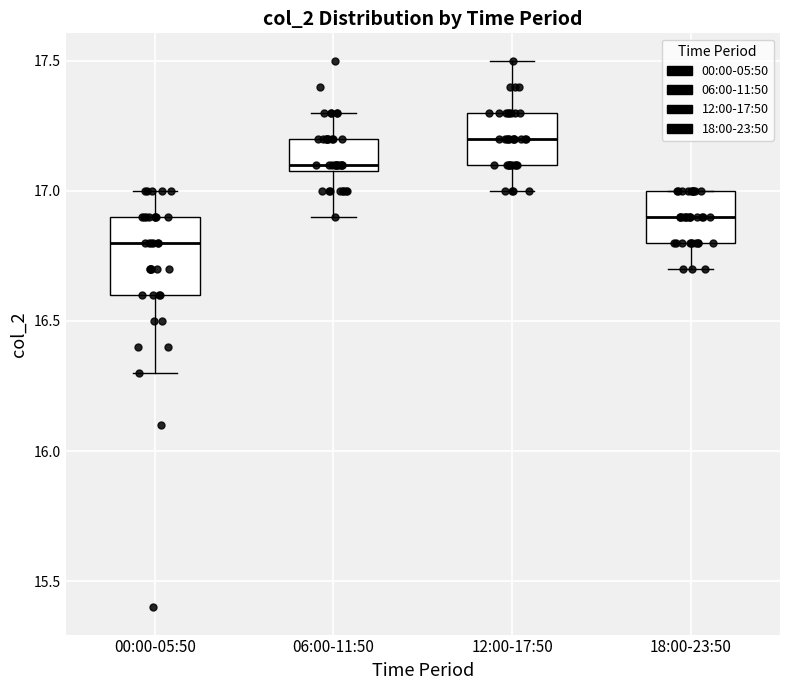

Reading left to right, read every box against the y-axis: the position of its median line, the range the box covers, and the ends of its whiskers. The values are not printed on the chart, so give them approximately, as read against the axis.

00:00-05:50: median 16.8, box 16.6 to 16.9, whiskers 16.3 to 17.0
06:00-11:50: median 17.1 (just above the box's lower edge), box 17.1 to 17.2, whiskers 16.9 to 17.3
12:00-17:50: median 17.2, box 17.1 to 17.3, whiskers 17.0 to 17.5
18:00-23:50: median 16.9, box 16.8 to 17.0, whiskers 16.7 to 17.0